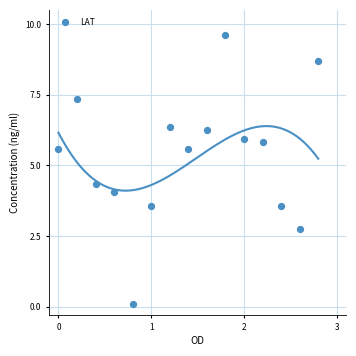

What is the range of Y values (max minus min)?

9.5